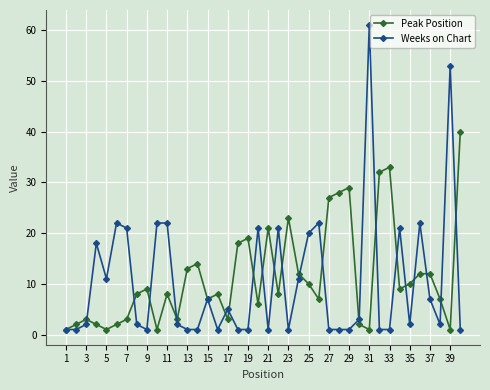

True or false: Weeks on Chart has more than 0 interior local peaks.

True